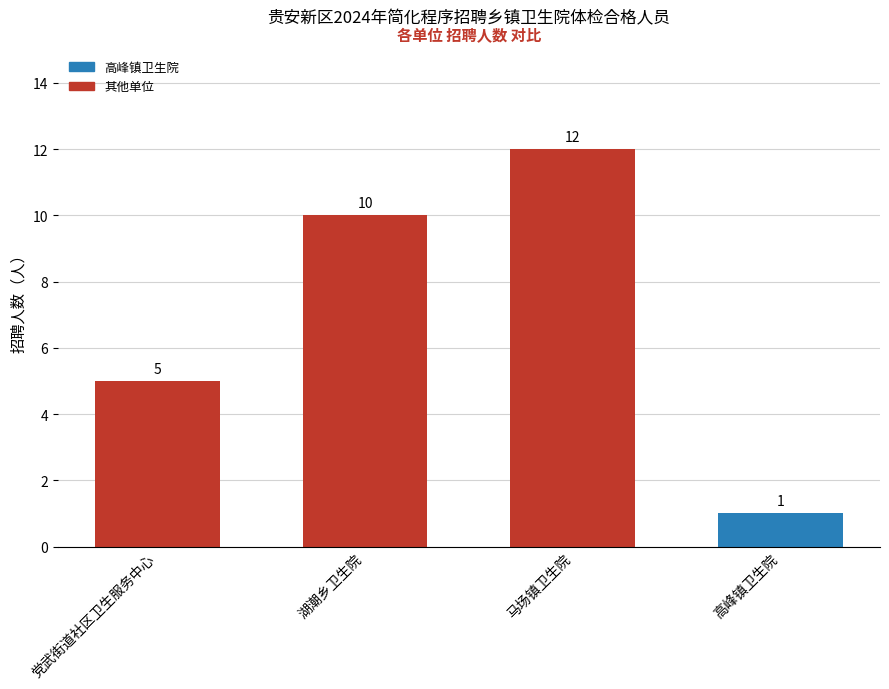

What is the difference between the second highest and minimum values?

9